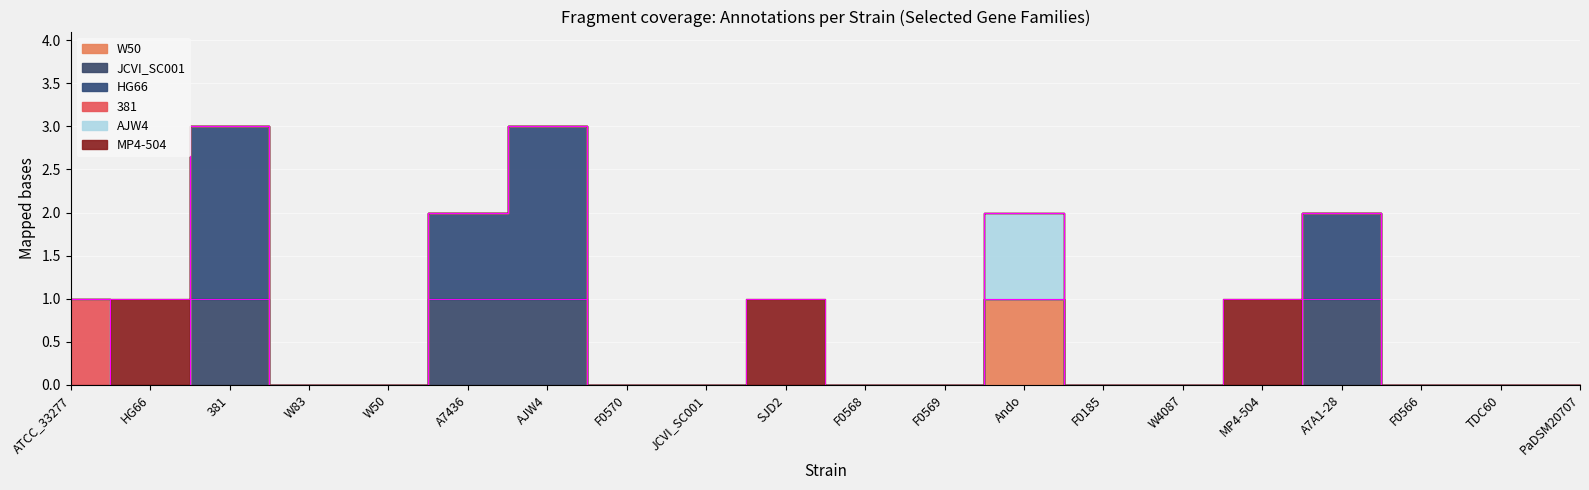

How many interior local peaks does the JCVI_SC001 series have?

2